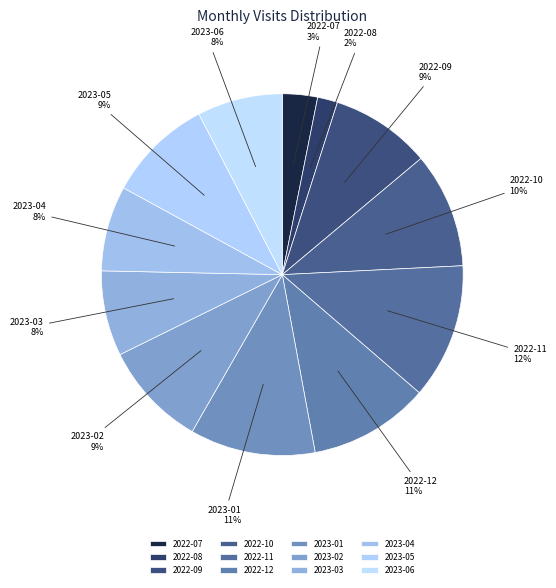

To the nearest percent, what is the difference between the largest and smallest slice percentages?

10%